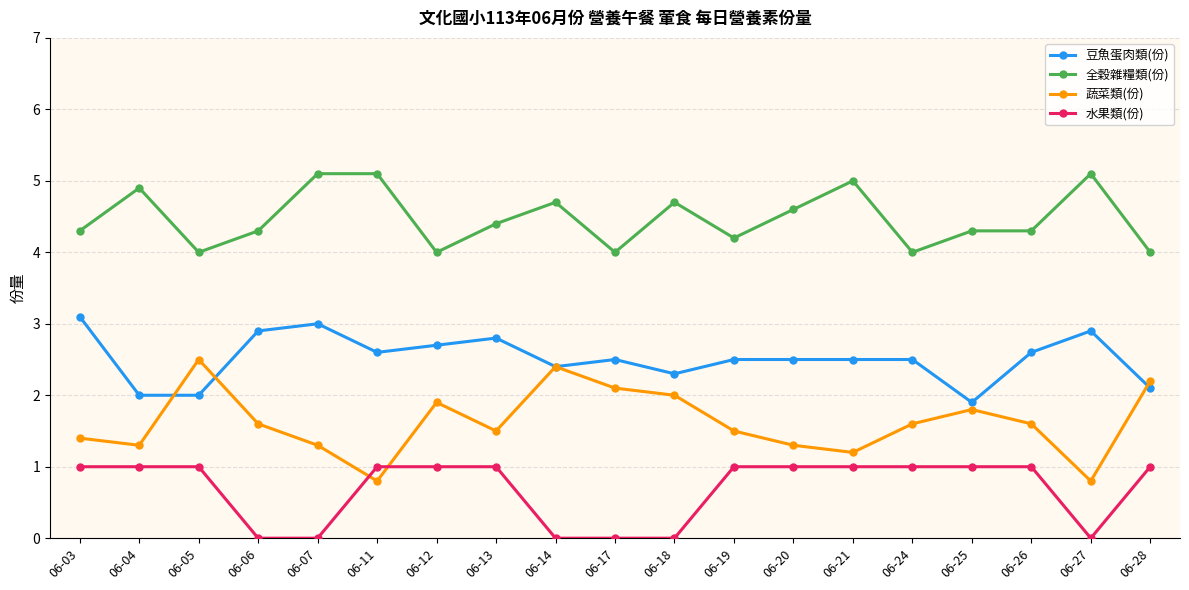

True or false: 水果類(份) has a value of 0.0 at 06-07.

True